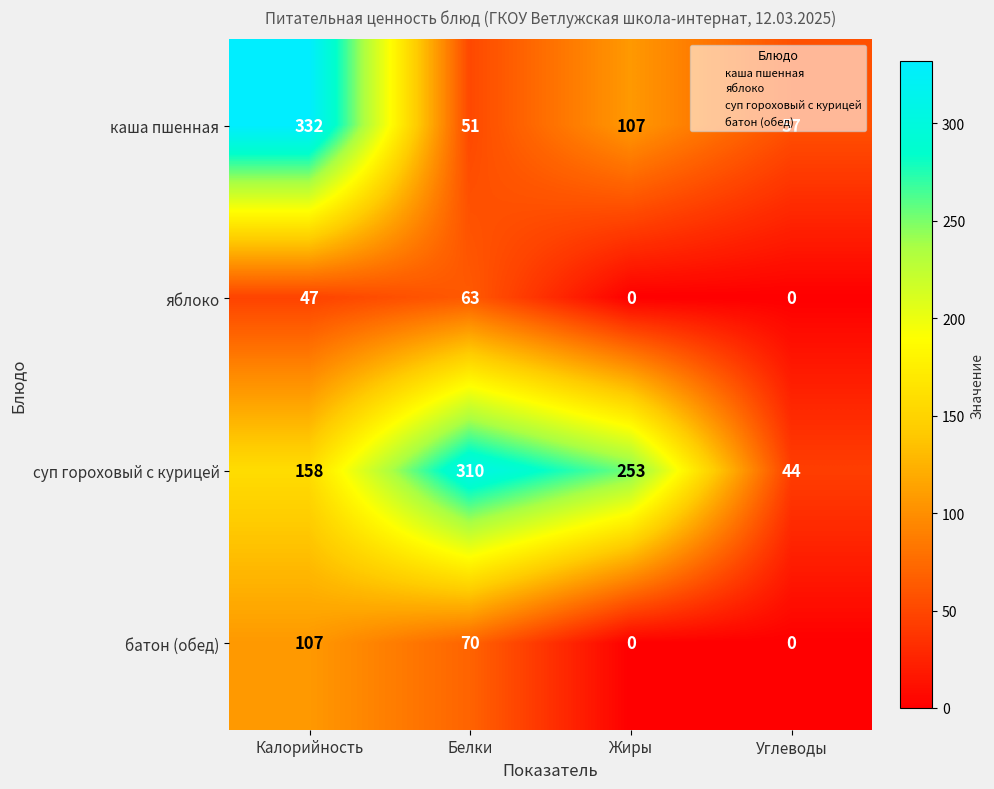

List the series in order of their peak value, highest first.

каша пшенная, суп гороховый с курицей, батон (обед), яблоко